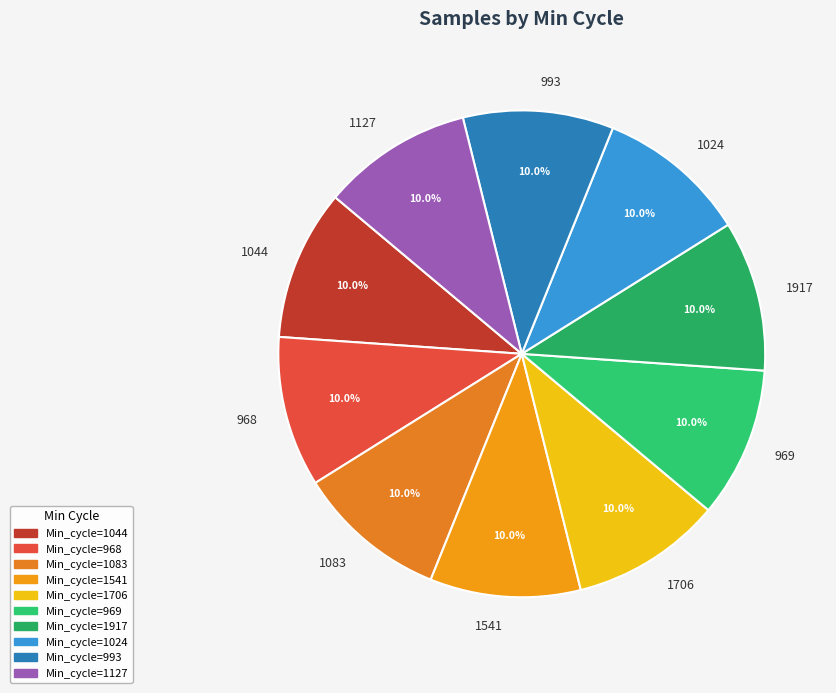

What percentage is NOT represented by 1083?

90.0%